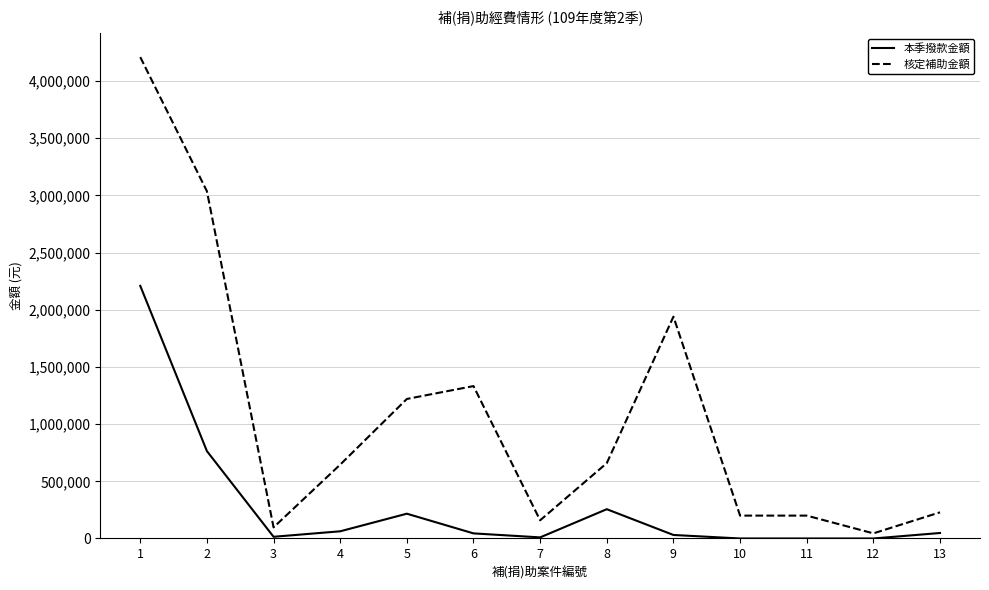

What is the minimum value for 核定補助金額?

44800